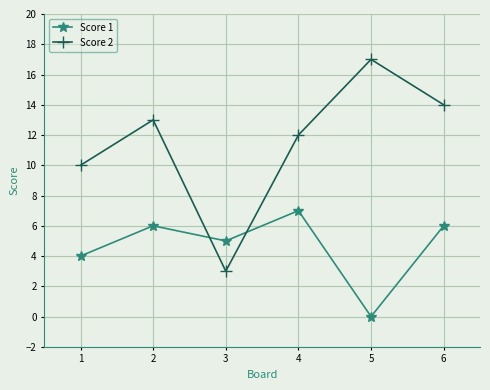

Rank the series at 3 from lowest to highest value.

Score 2, Score 1